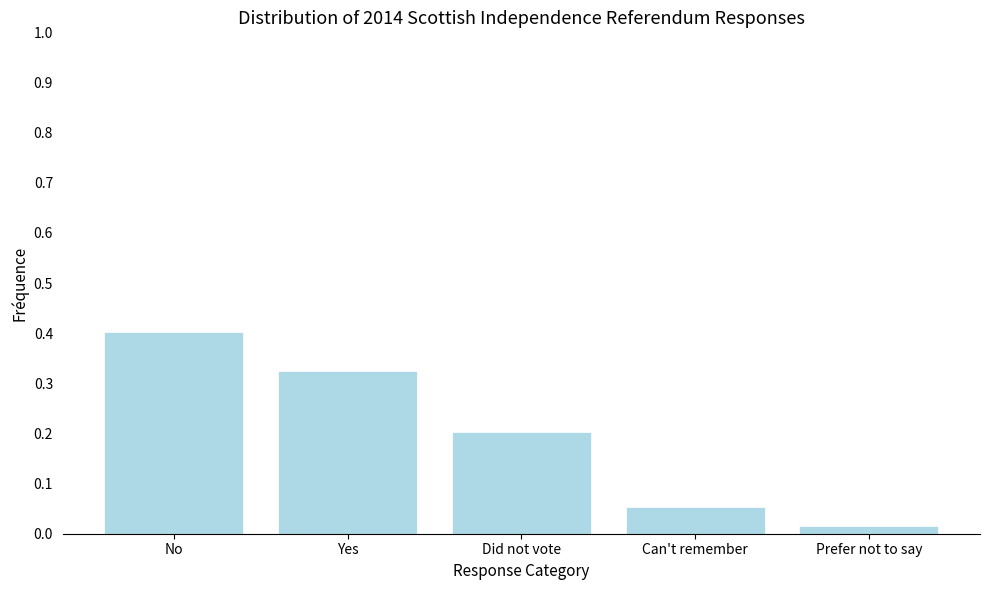

What is the label of the 5th bar from the left?

Prefer not to say